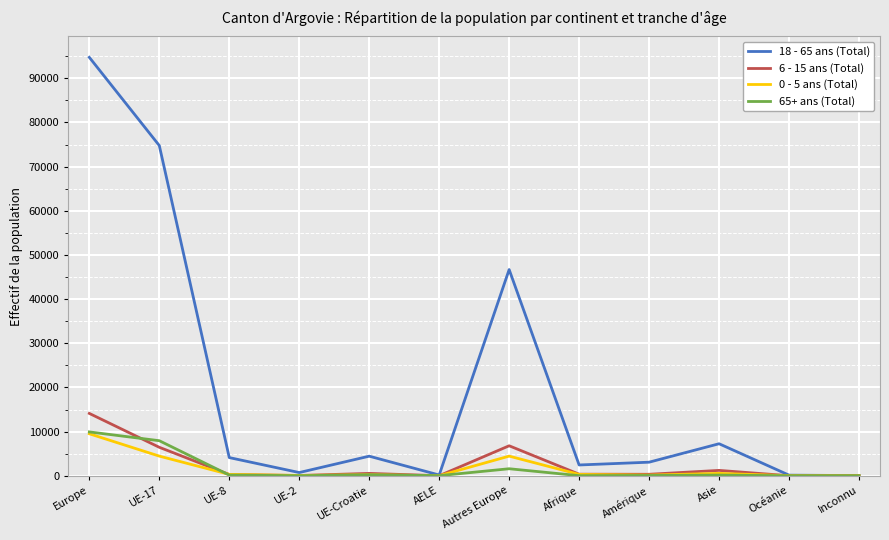

Which series has the widest spread of values?

18 - 65 ans (Total)